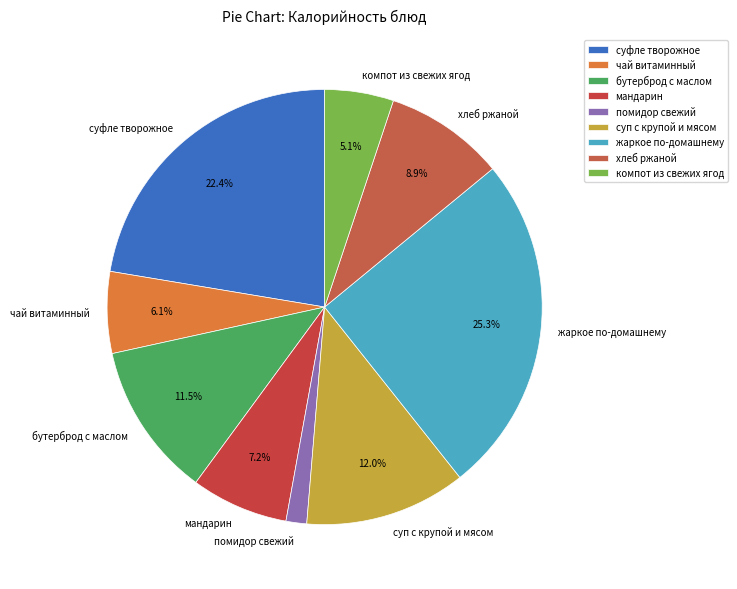

Is there a majority slice in this chart?

No